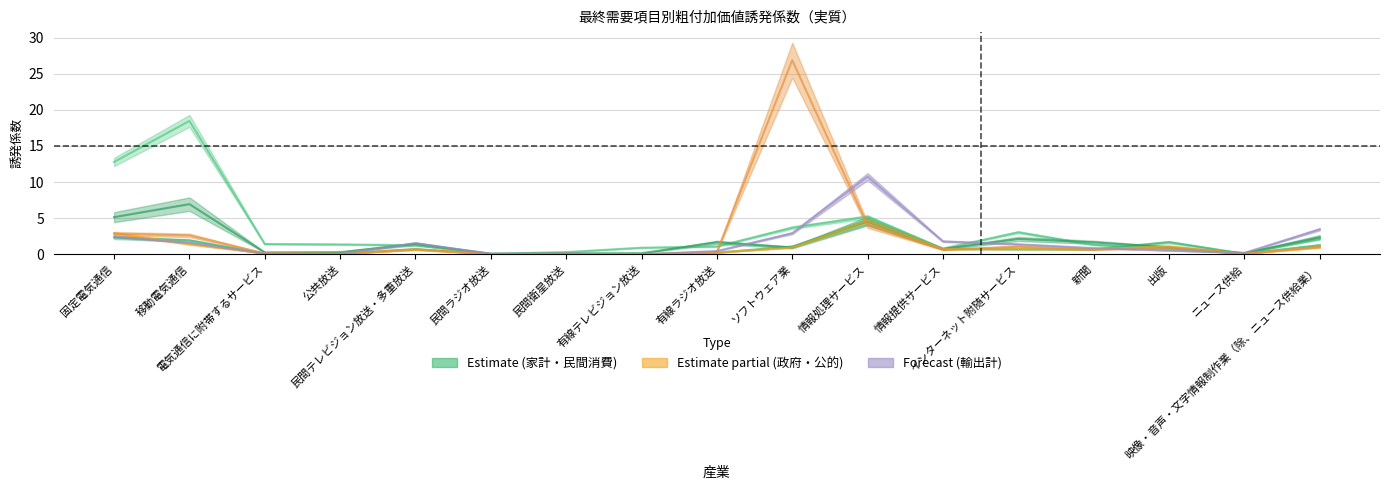

The 家計消費支出 series shows 0.1 at ニュース供給. True or false?

False